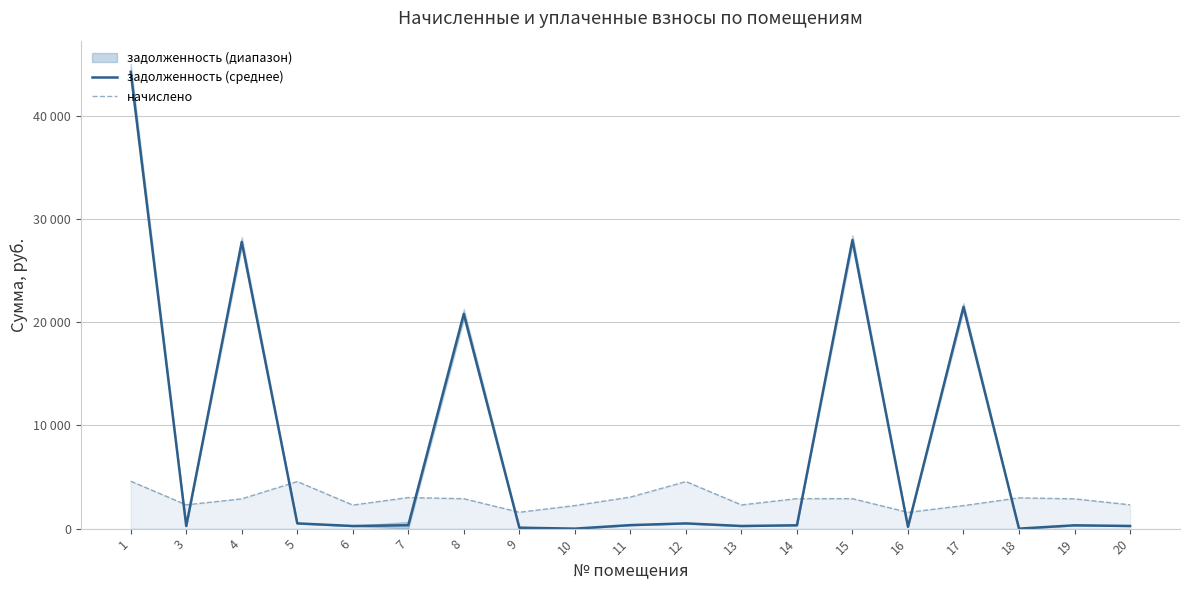

Which series ends up on top after the final intersection of задолженность (среднее) and начислено?

начислено